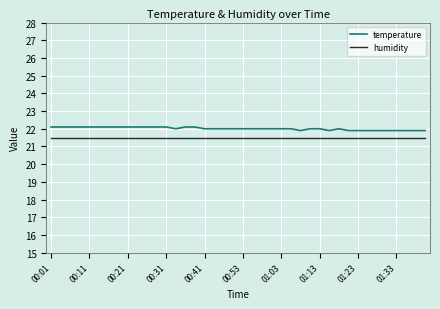

True or false: humidity and temperature cross at least once.

False